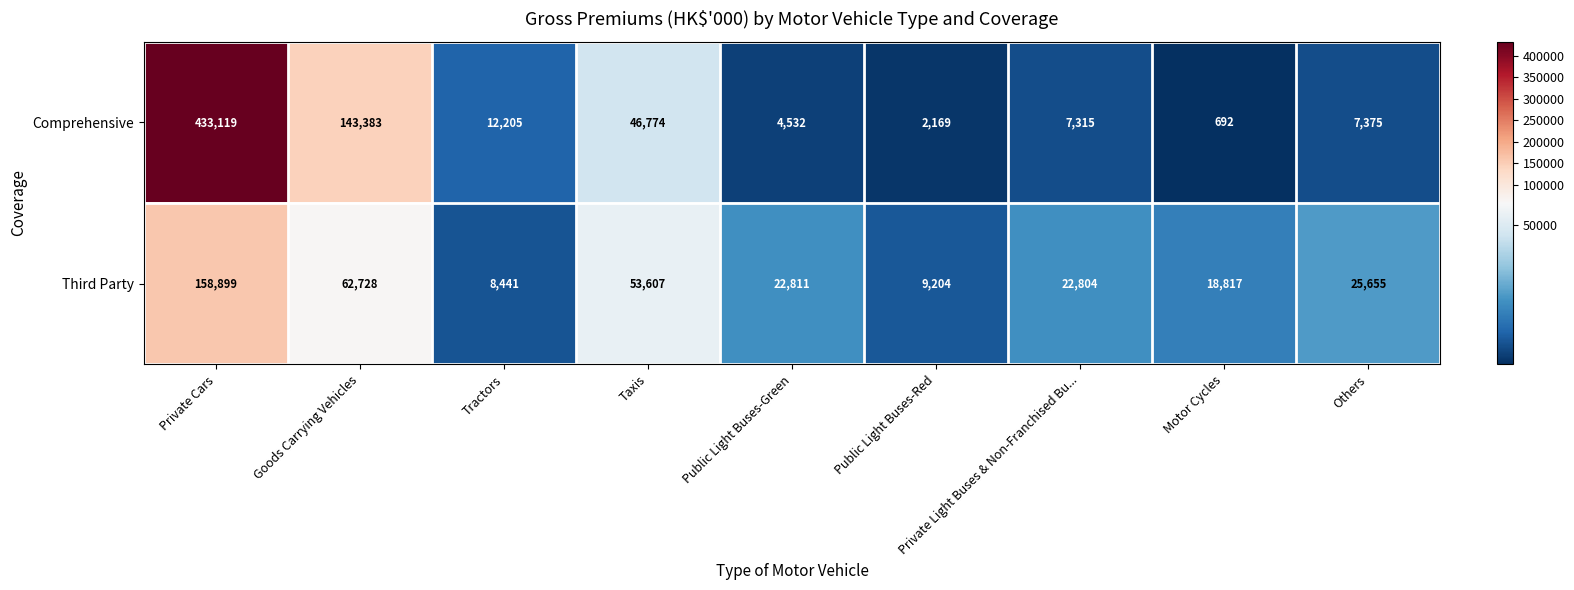

Which series changed the most between Public Light Buses-Green and Motor Cycles?

Third Party